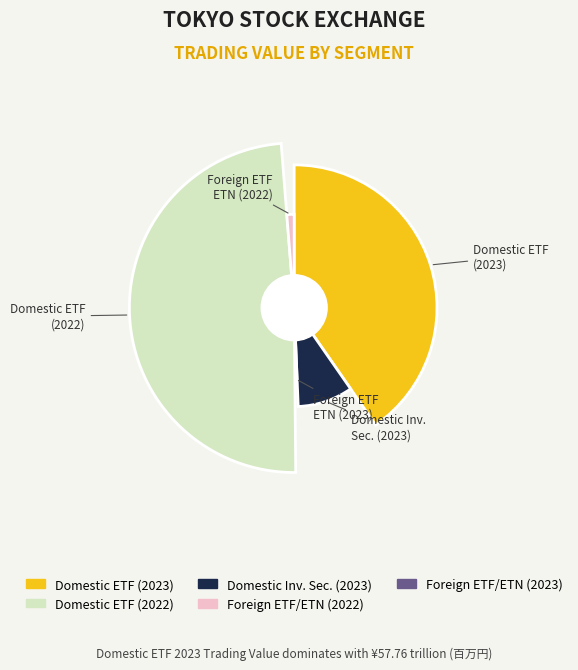

What is the largest slice in the pie chart?

内国ETF (2022)